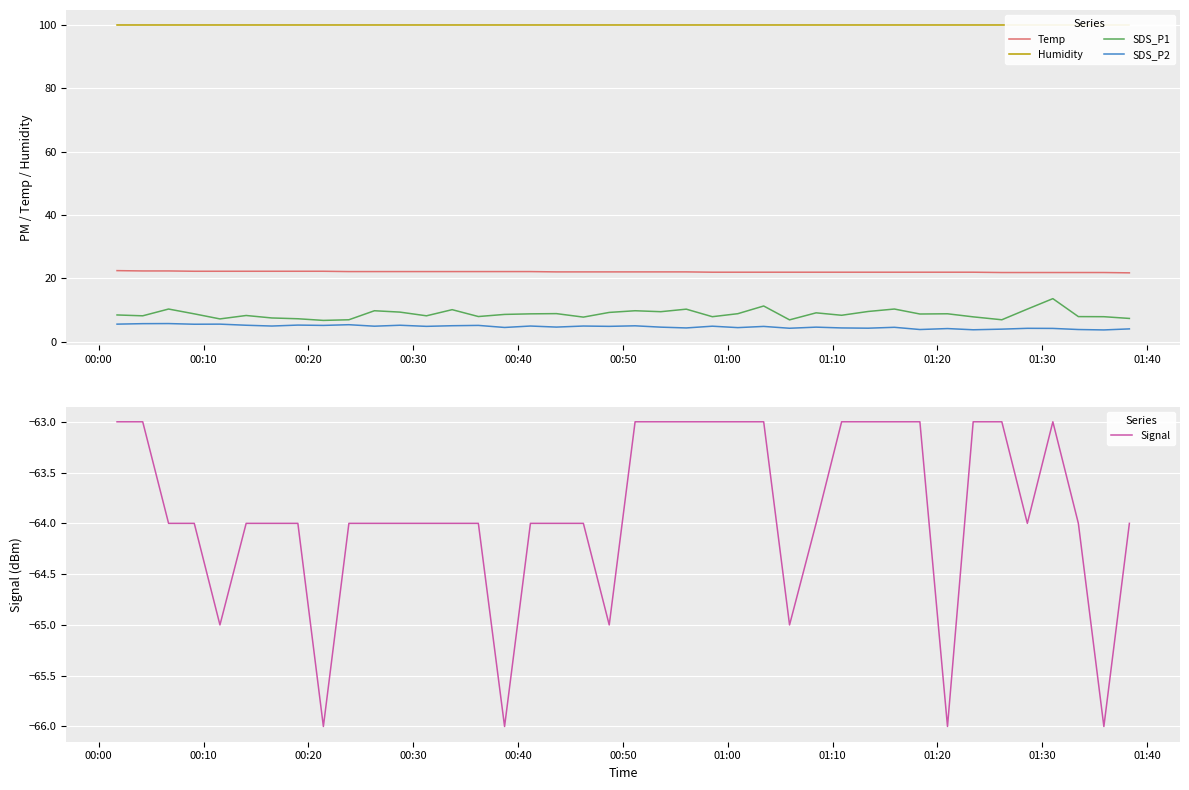

What is the value of the SDS_P1 point at the 1st from the left?

8.4